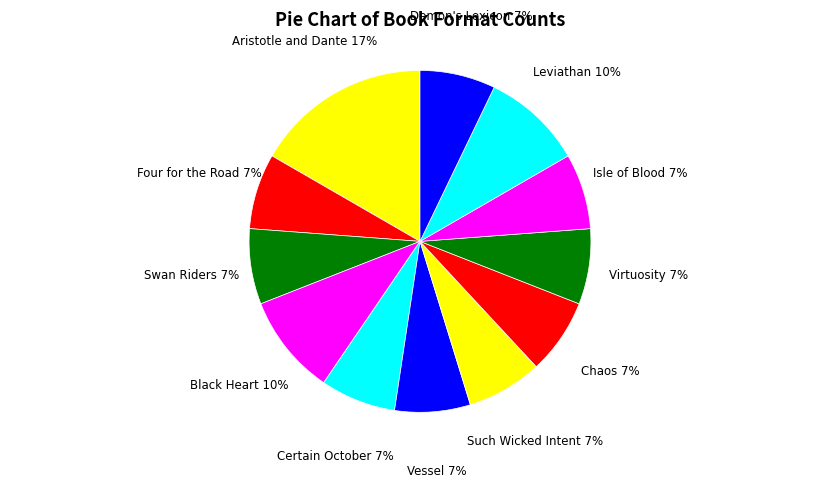

To the nearest percent, what portion does Certain October represent?

7%